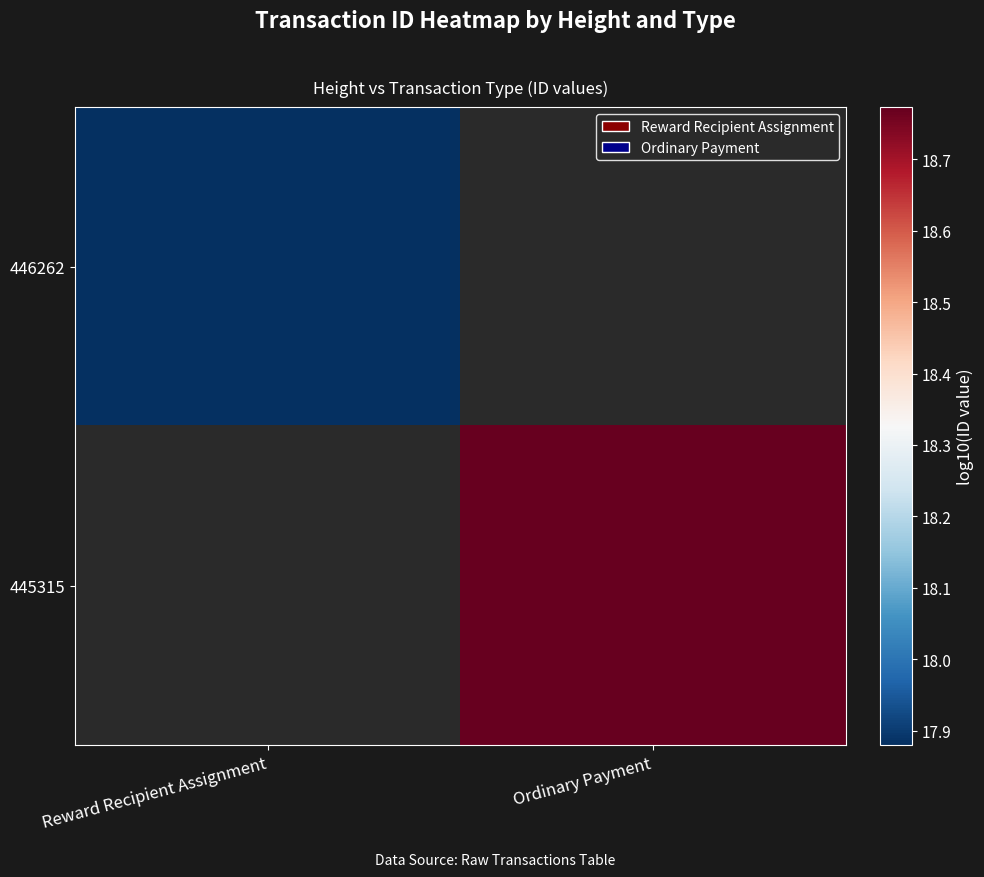

The 445315 series shows 18.8 at Ordinary Payment. True or false?

True